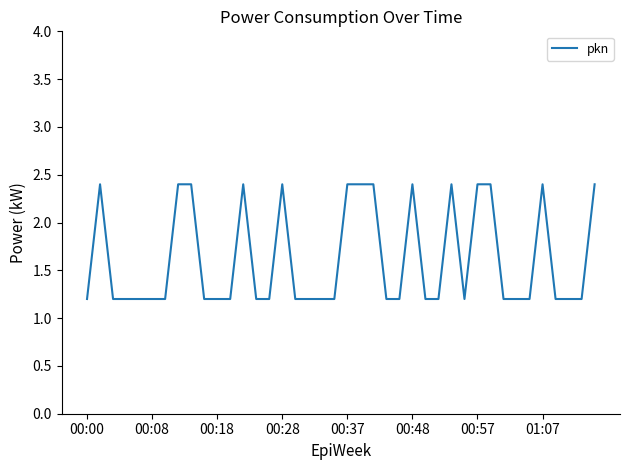

Reading left to right, transcribe all the data shown in this chart.

1.2	2.4	1.2	1.2	1.2	1.2	1.2	2.4	2.4	1.2	1.2	1.2	2.4	1.2	1.2	2.4	1.2	1.2	1.2	1.2	2.4	2.4	2.4	1.2	1.2	2.4	1.2	1.2	2.4	1.2	2.4	2.4	1.2	1.2	1.2	2.4	1.2	1.2	1.2	2.4